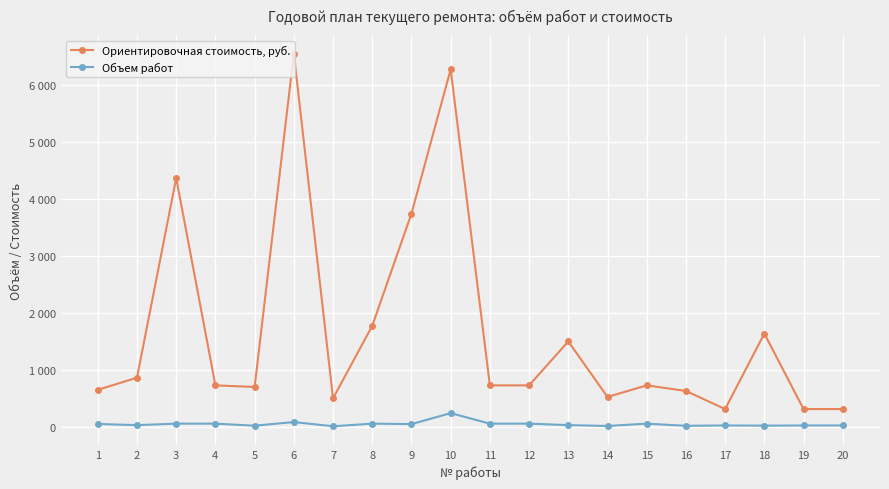

Between 13 and 17, which series saw the biggest shift?

Ориентировочная стоимость, руб.